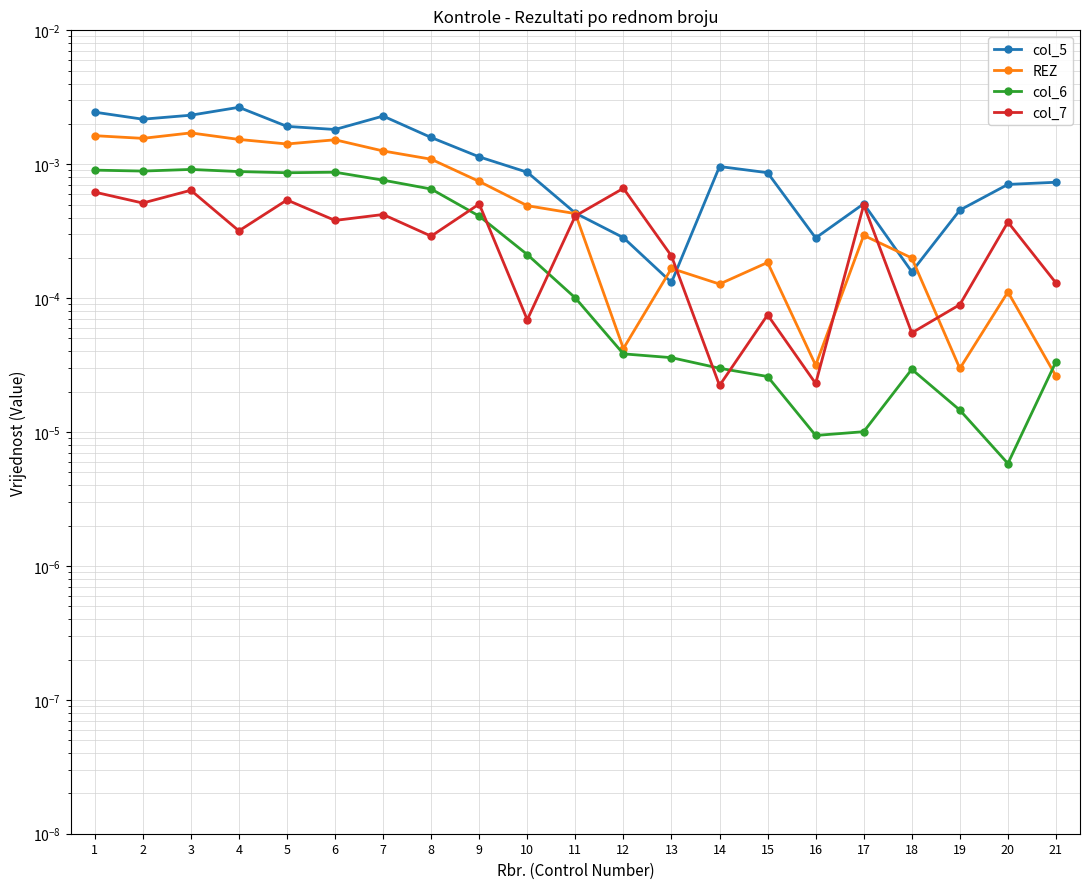

Which series has the widest spread of values?

col_5